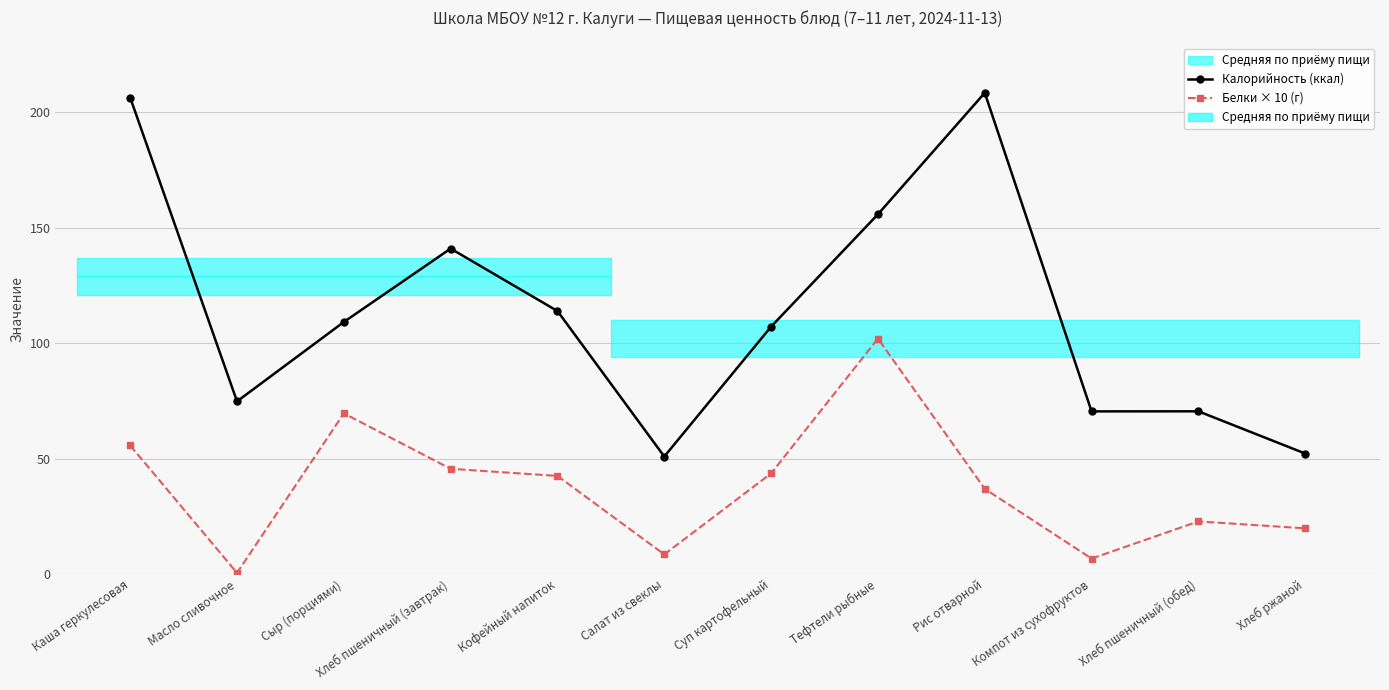

What position from the right is Салат из свеклы?

7